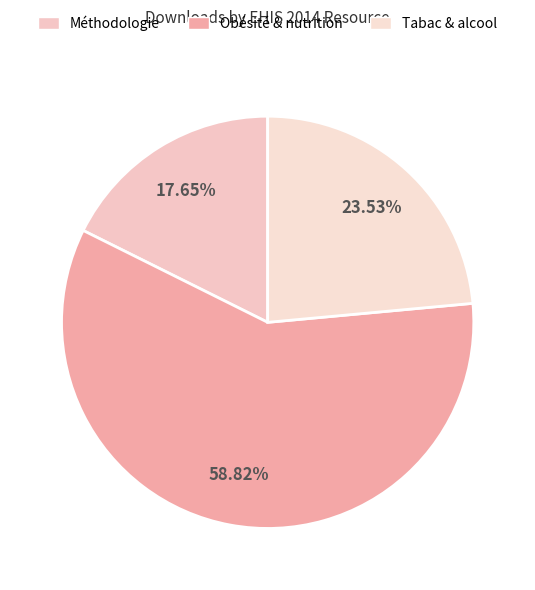

Which category has the smallest portion of the pie?

Méthodologie